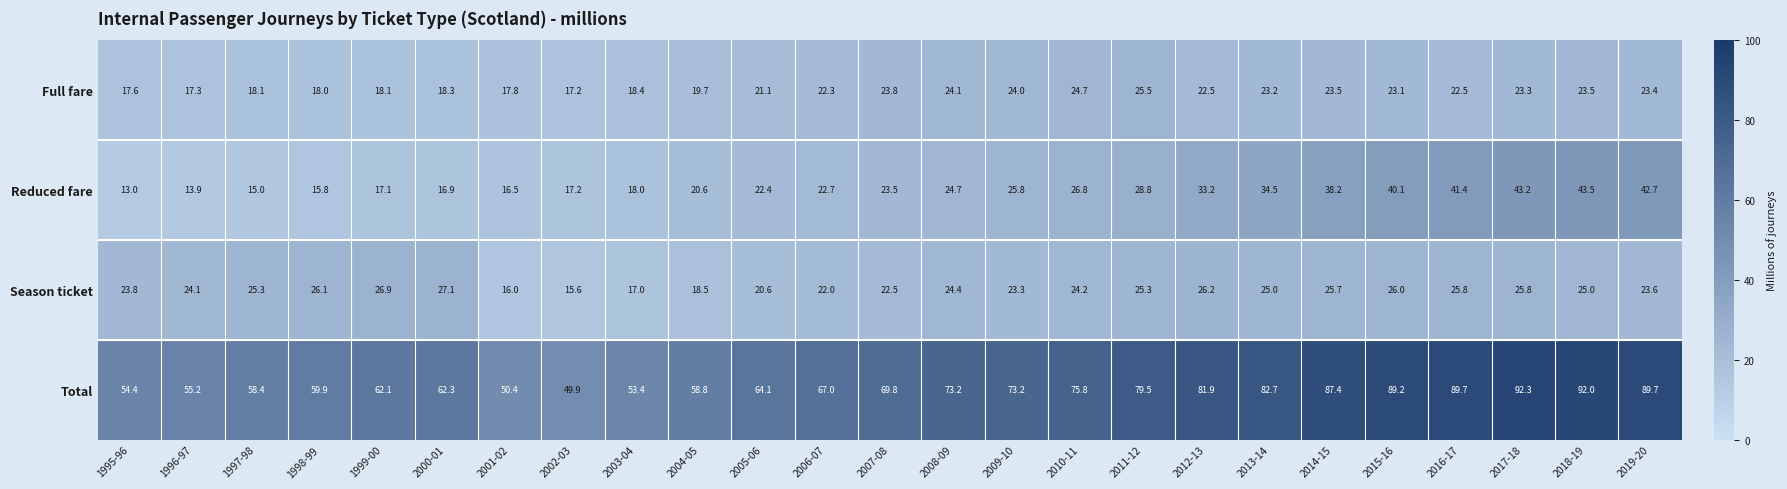

At how many categories does at least one series exceed 22?

25